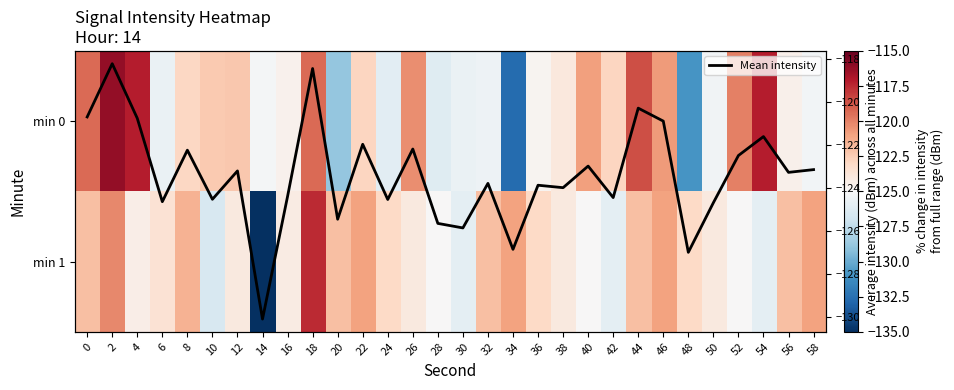

What is the highest value of the min 1 series?

-117.5